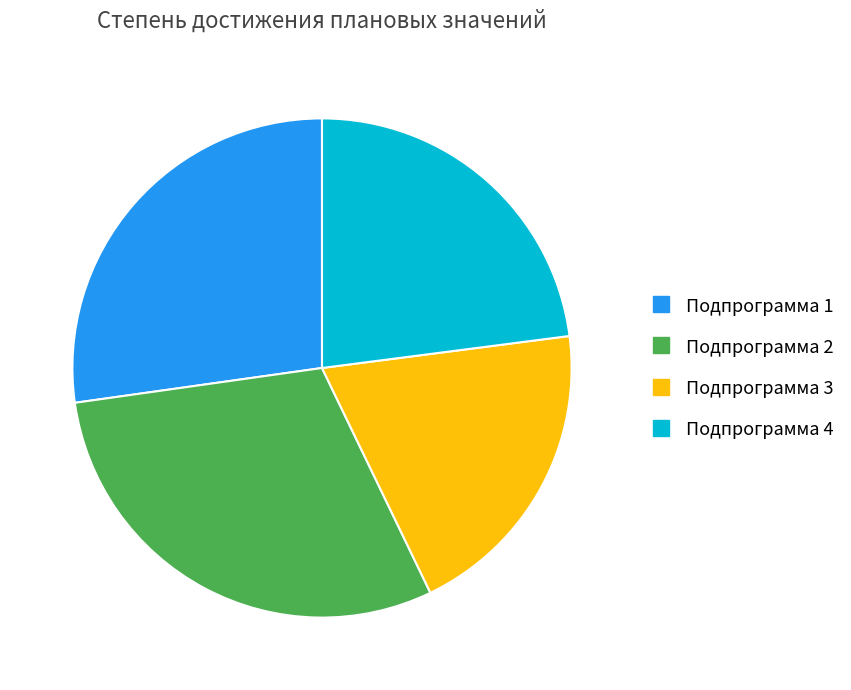

Count the number of slices in the pie.

4